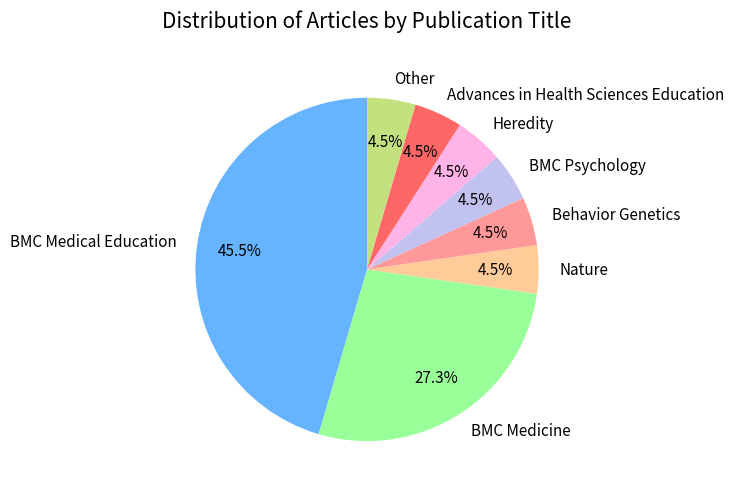

Do BMC Medicine and Behavior Genetics together represent more than half of the pie?

No